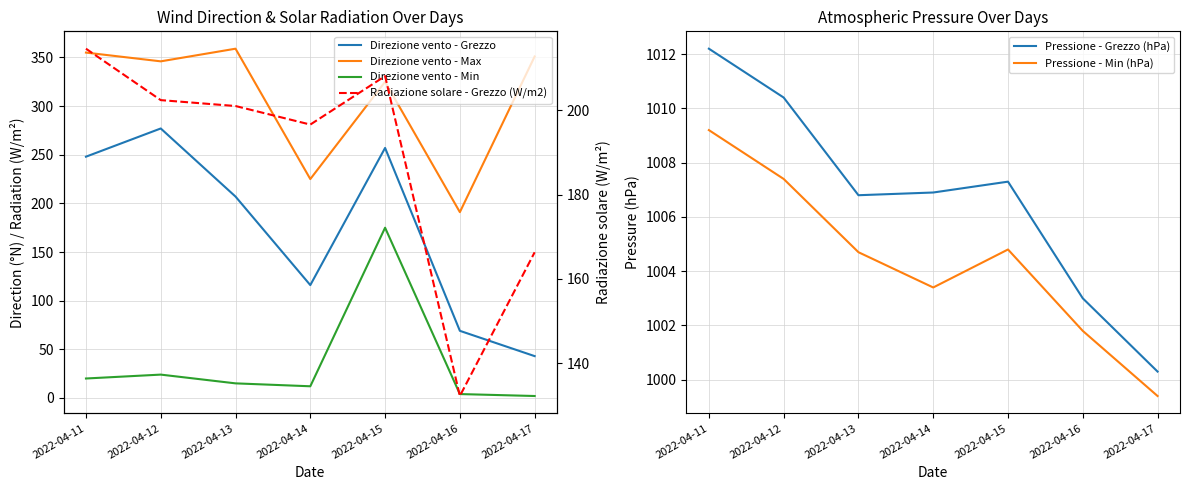

What is the maximum value shown in the chart?

1012.2